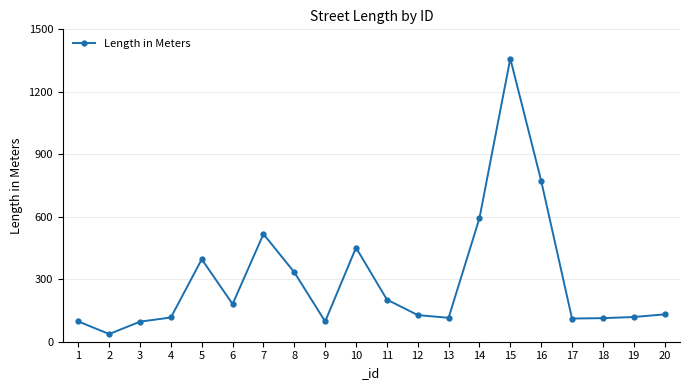

At which label is the value closest to 698?

16